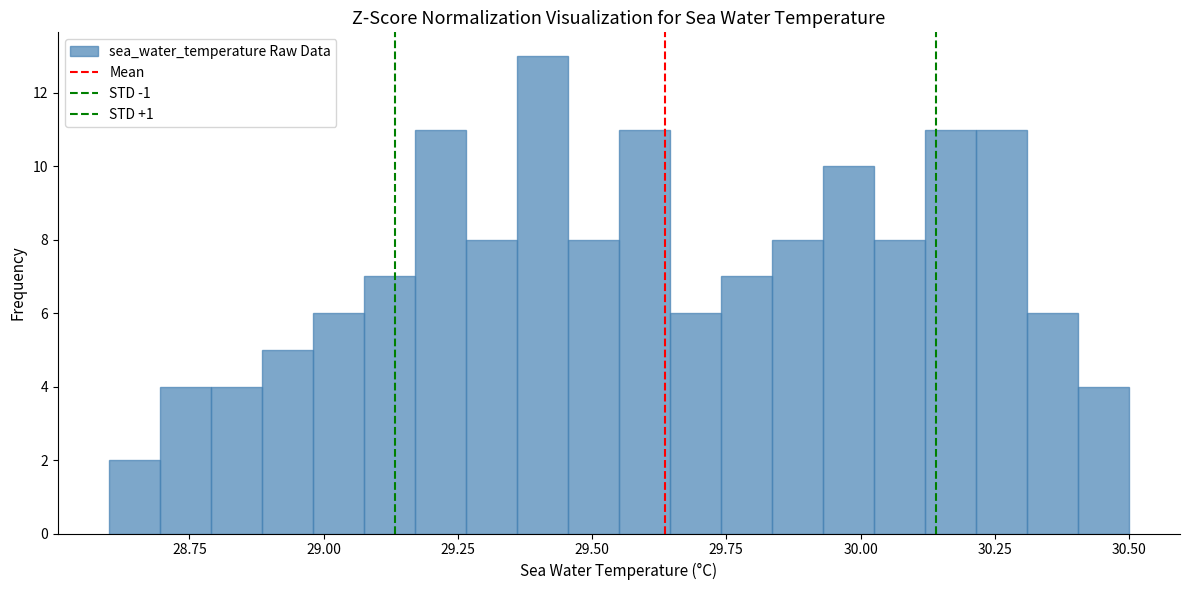

Read against the x-axis, roughly where is the centre of the tallest bar?

29.40